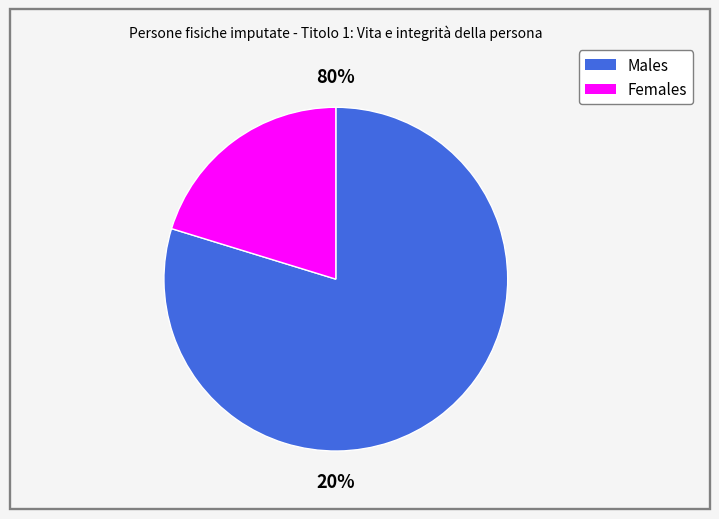

Rank the categories by value from lowest to highest.

femminile, maschile